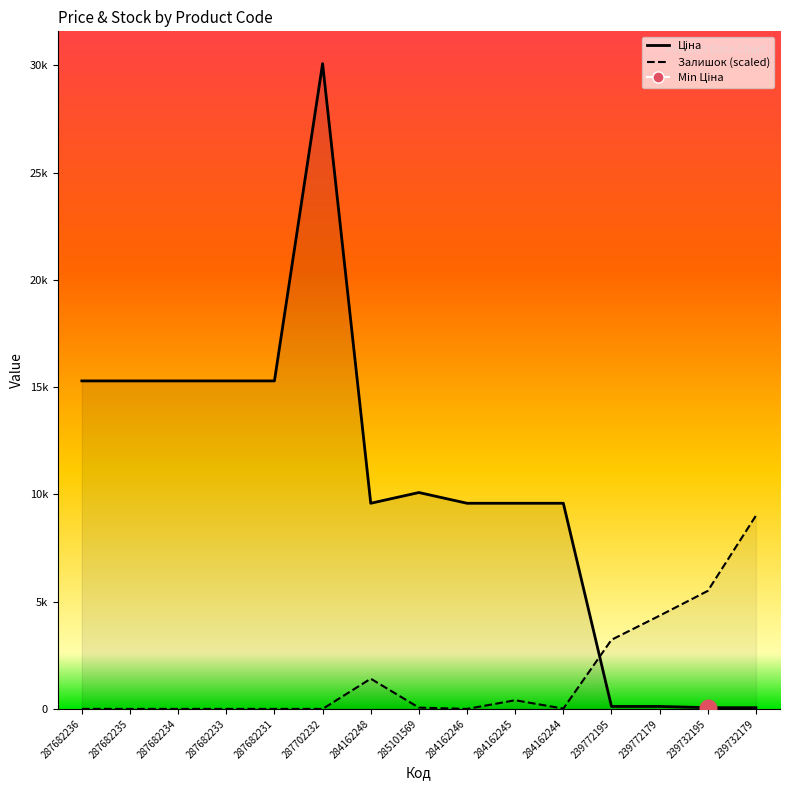

Where is the first local maximum for Залишок?

284162248